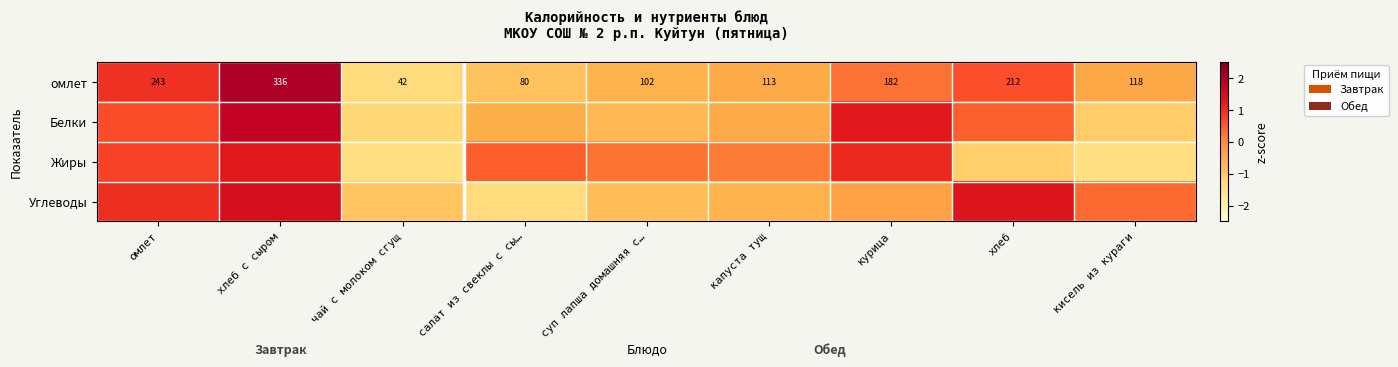

At which label does омлет first exceed 118?

омлет